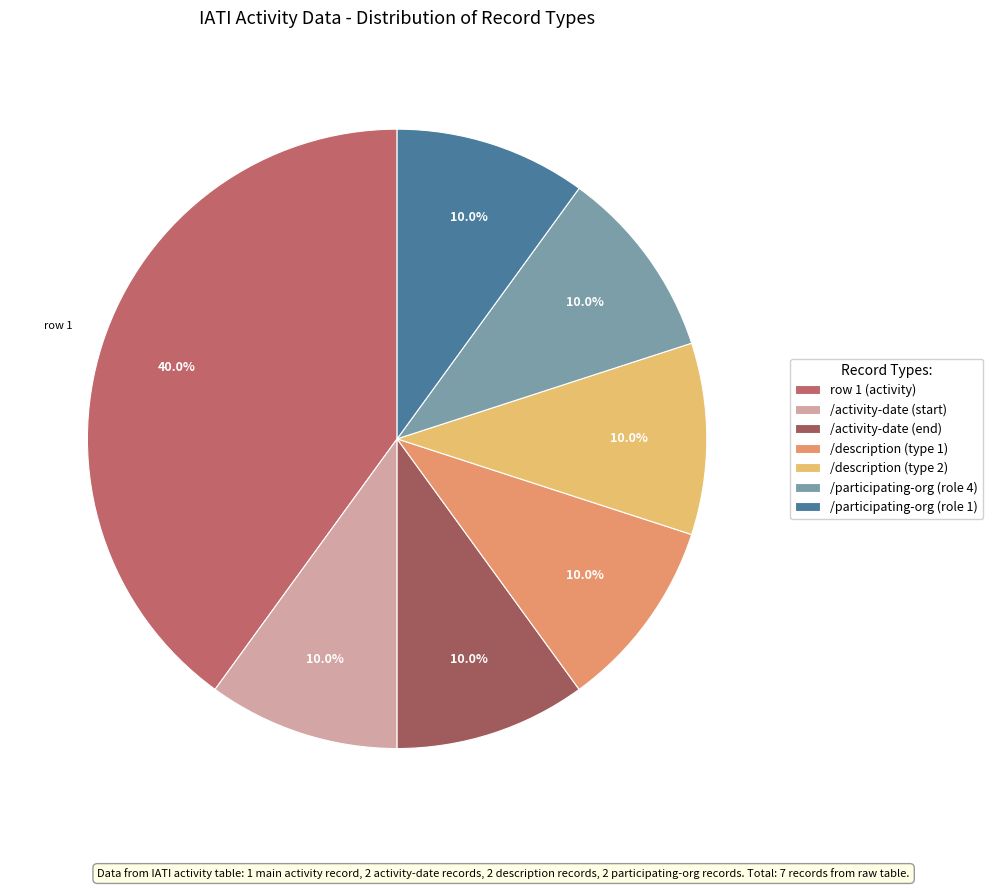

What percentage is NOT represented by /participating-org (role 1)?

90.0%